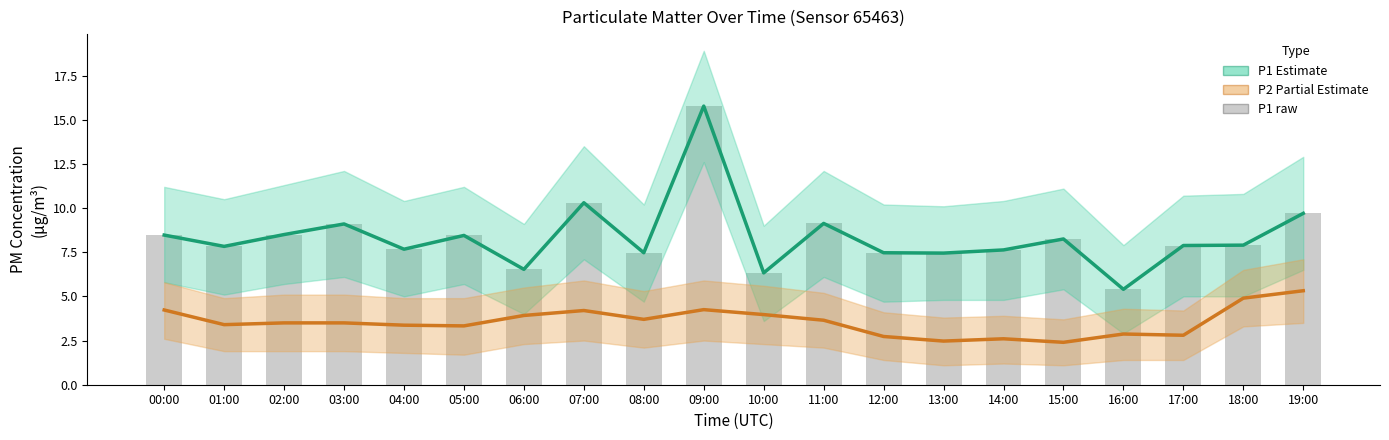

What are all the series names shown in the legend?

P1 (Estimate), P2 (Partial Estimate), P1 raw